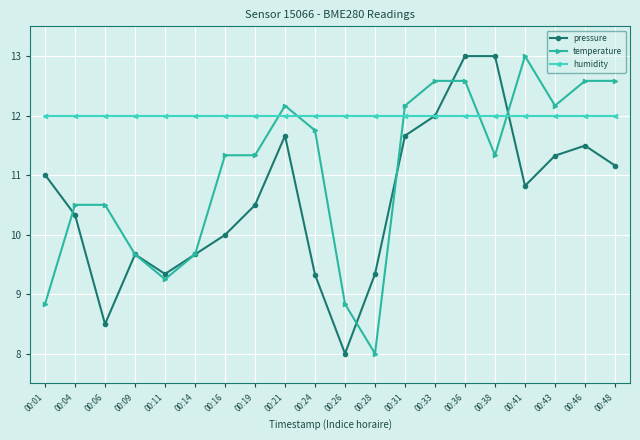

How many times do humidity and pressure cross each other?

2